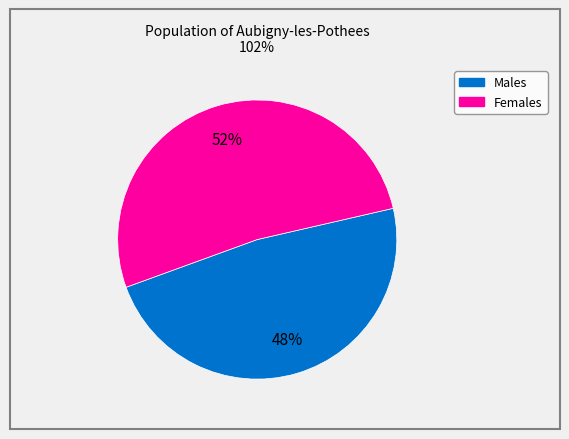

To the nearest percent, what is the average slice percentage?

50%